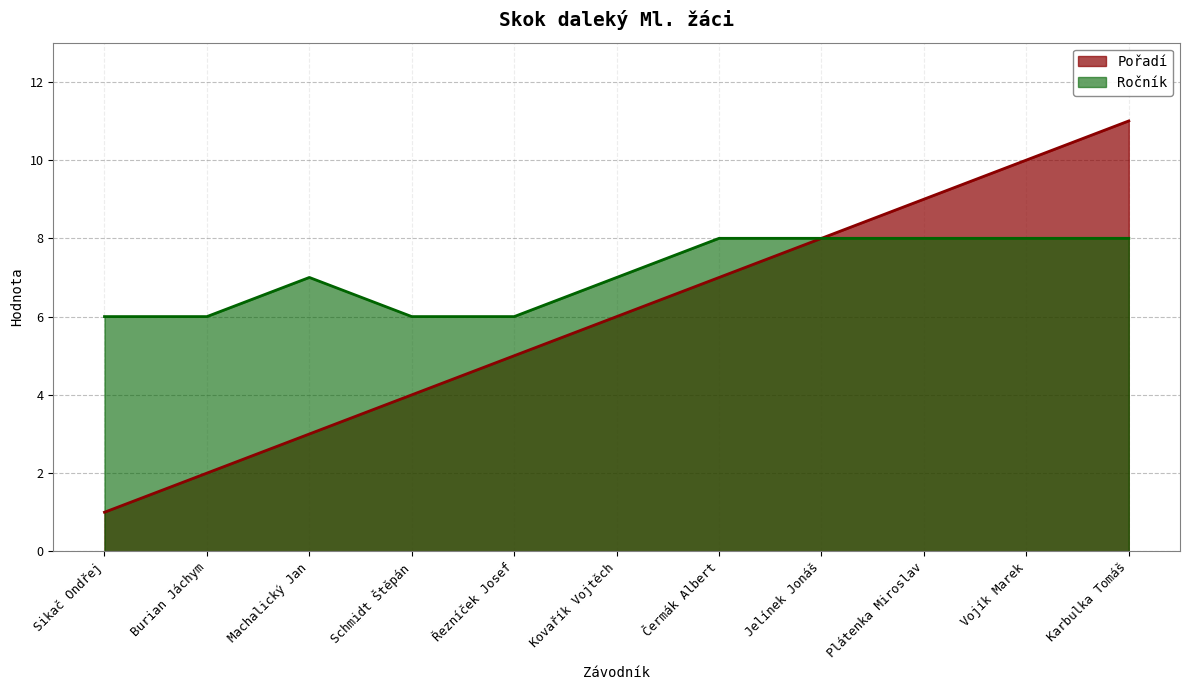

List the series in order of their overall mean, highest first.

Ročník, Pořadí